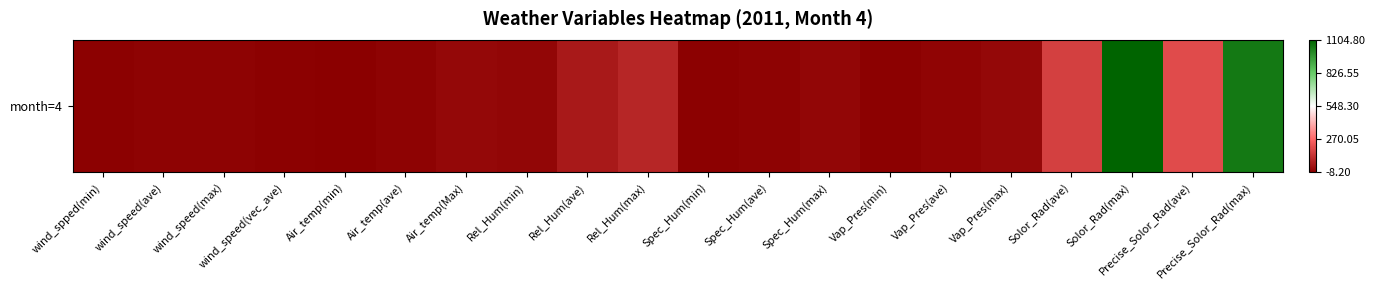

Approximately how many times larger is the value at Precise_Solor_Rad(ave) compared to Solor_Rad(max)?

0.2